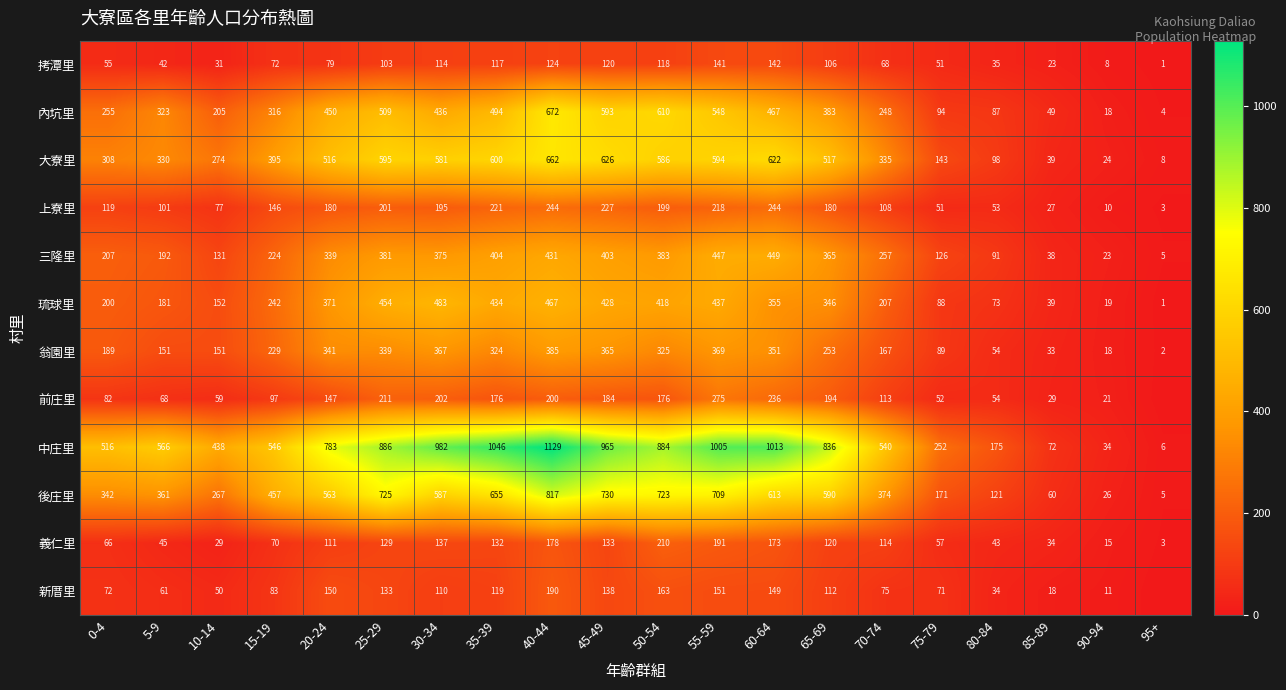

List the labels in order of 中庄里 value, smallest first.

95+, 90-94, 85-89, 80-84, 75-79, 10-14, 0-4, 70-74, 15-19, 5-9, 20-24, 65-69, 50-54, 25-29, 45-49, 30-34, 55-59, 60-64, 35-39, 40-44